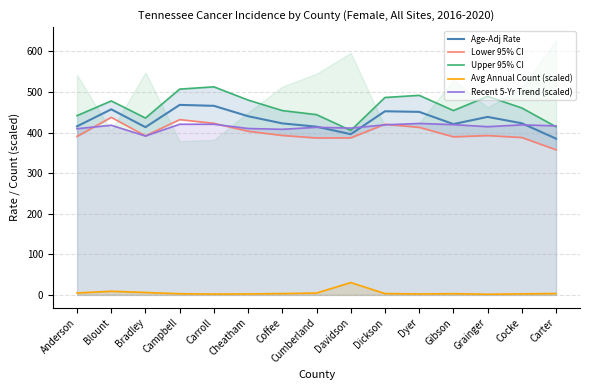

True or false: Upper 95% CI and Age-Adj Rate intersect in this chart.

False